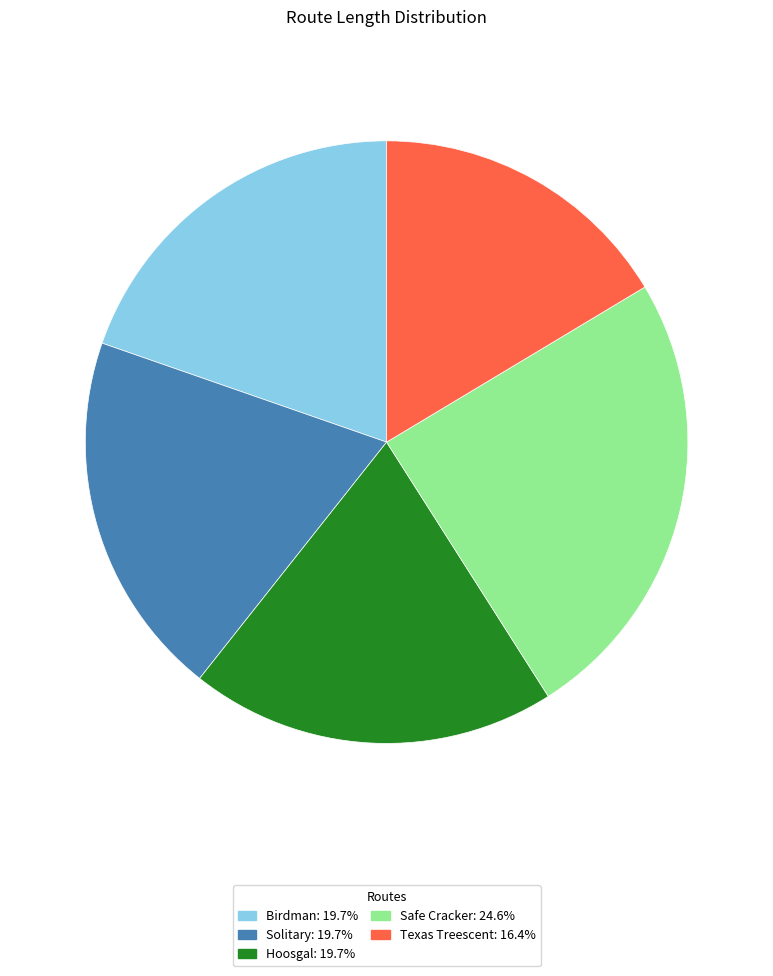

Is the sum of Birdman: 19.7% and Hoosgal: 19.7% greater than half?

No